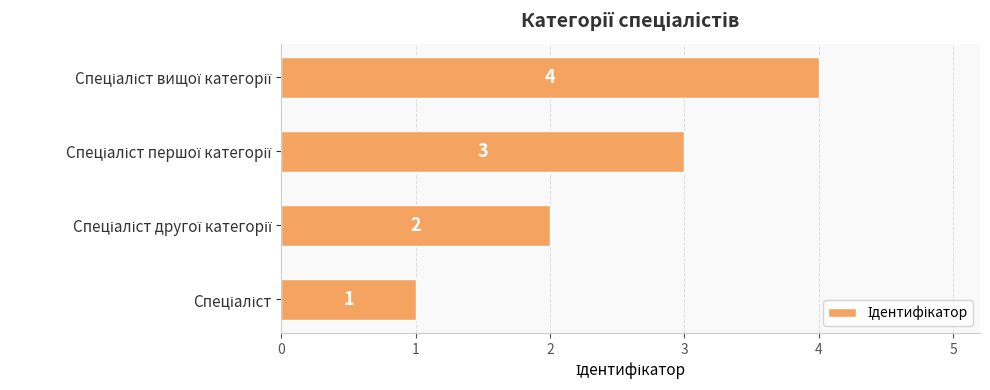

Does the chart contain stacked bars?

No